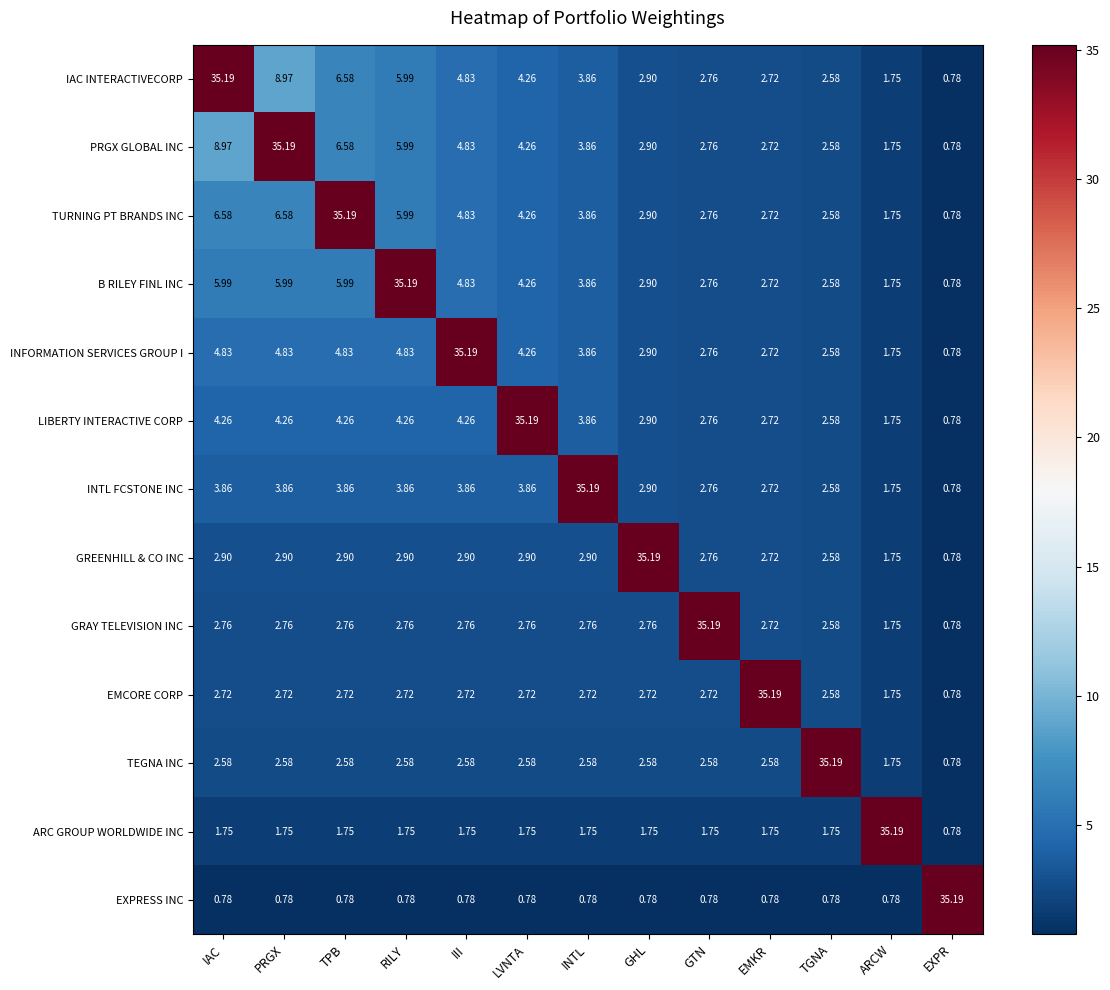

At which label does EXPRESS INC reach its peak?

EXPR